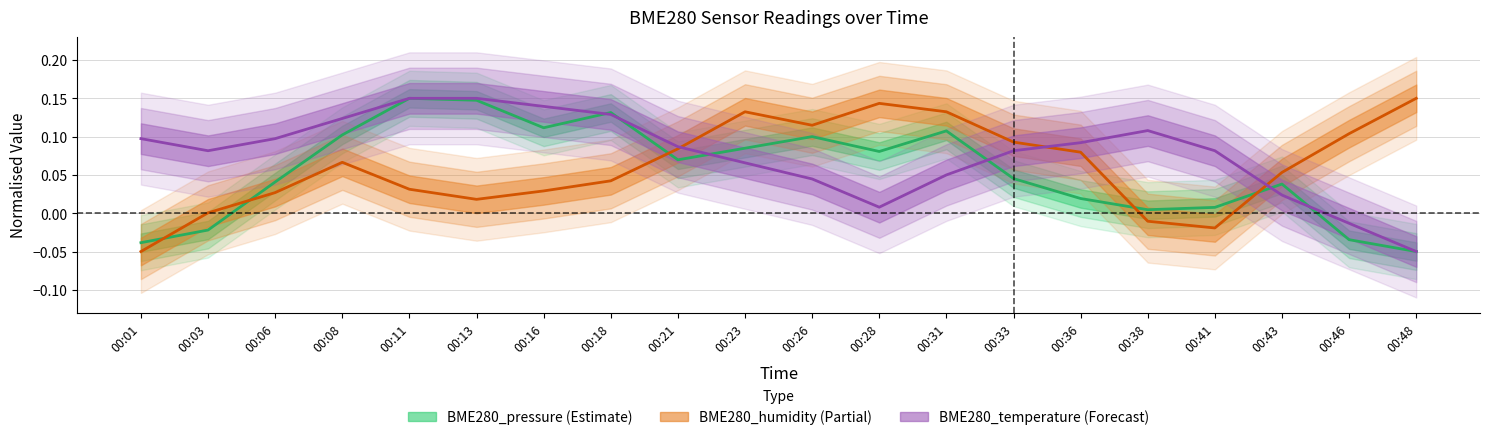

True or false: BME280_pressure and BME280_humidity cross at least once.

True